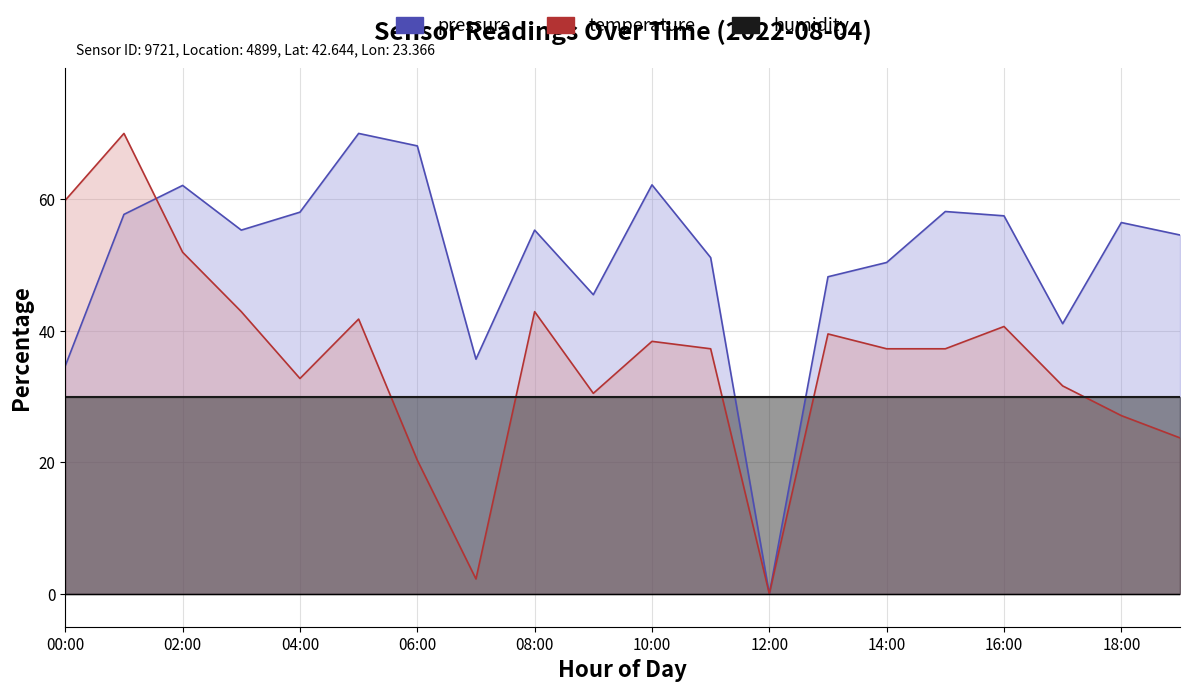

What value does the temperature series have at 10:00?

38.4